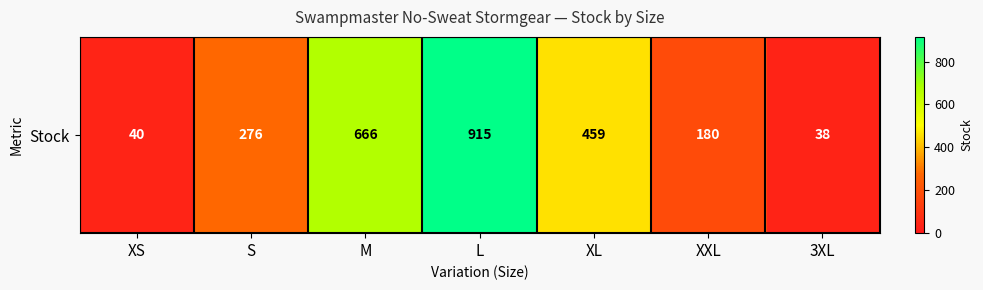

Rank the categories by value from lowest to highest.

3XL, XS, XXL, S, XL, M, L